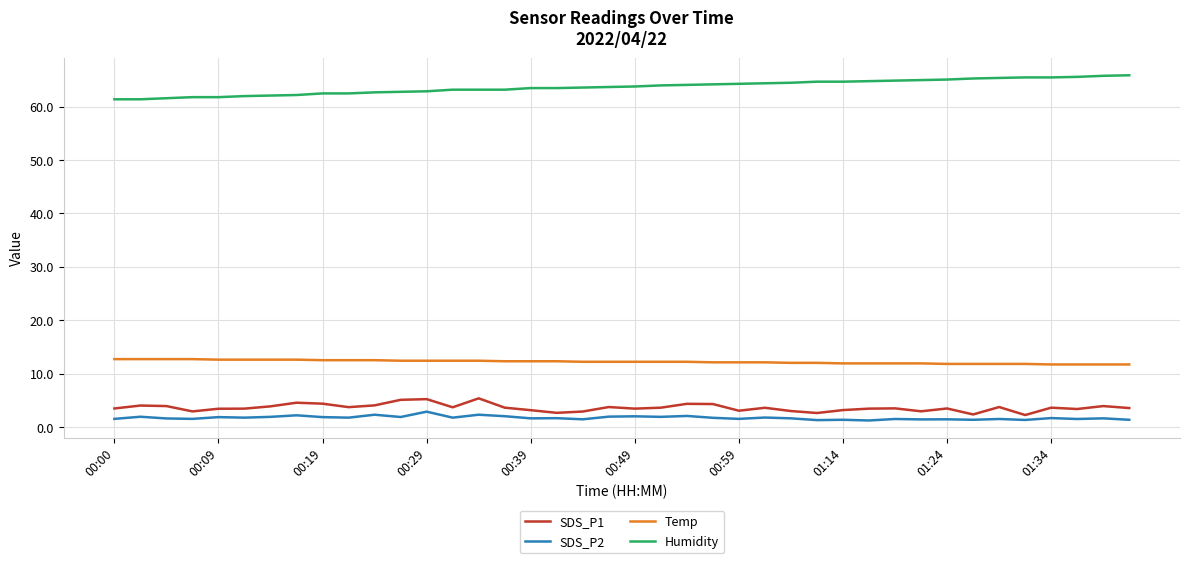

What is the maximum value shown in the chart?

65.9